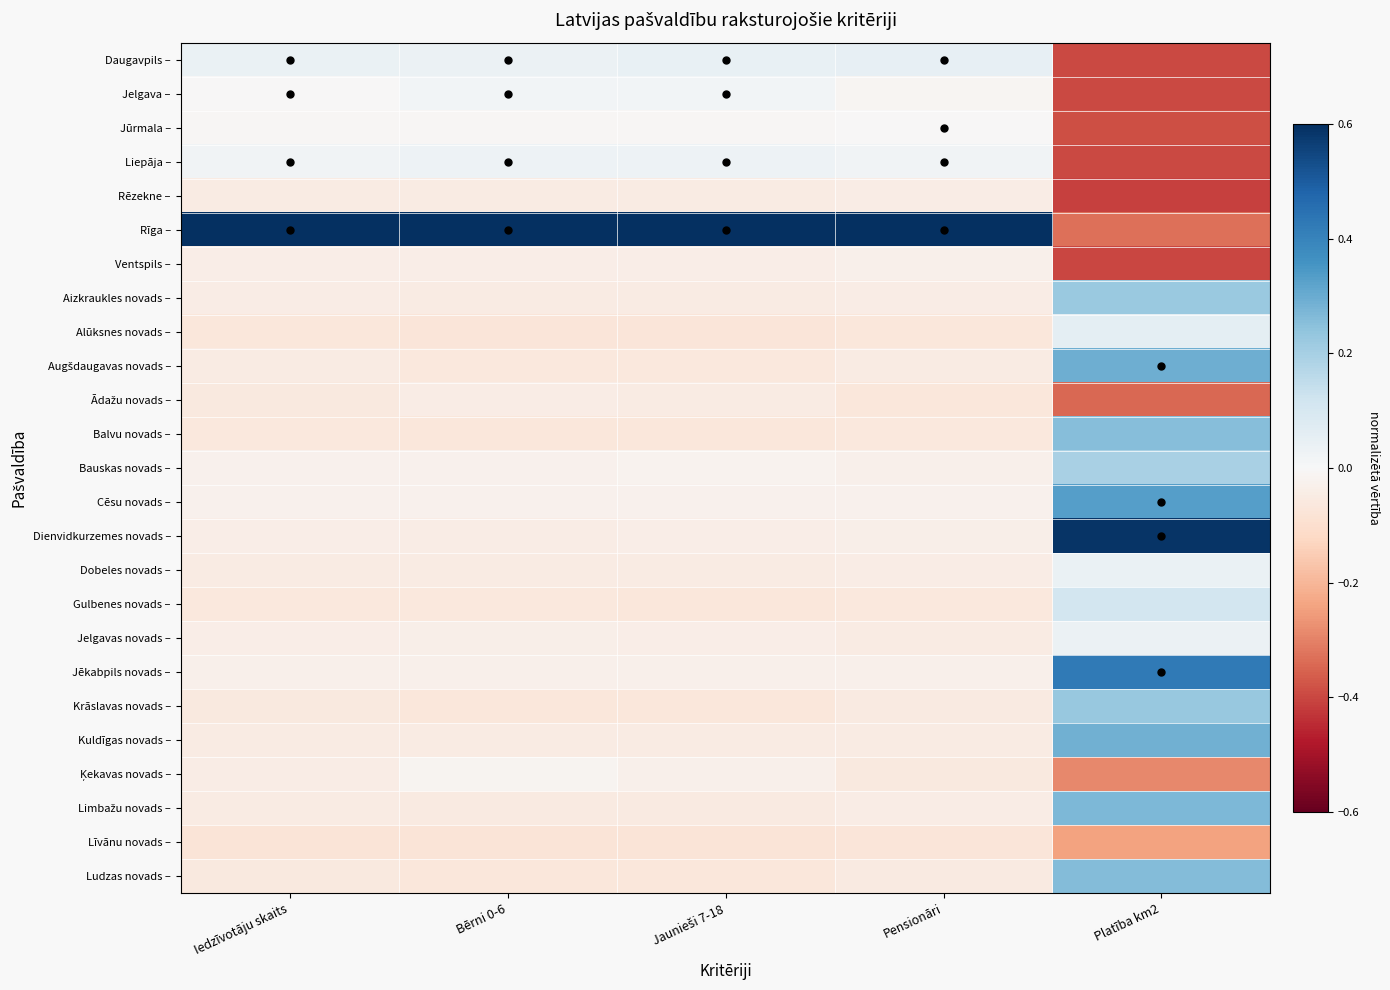

At which category is the sum across all series the highest?

Platība km2